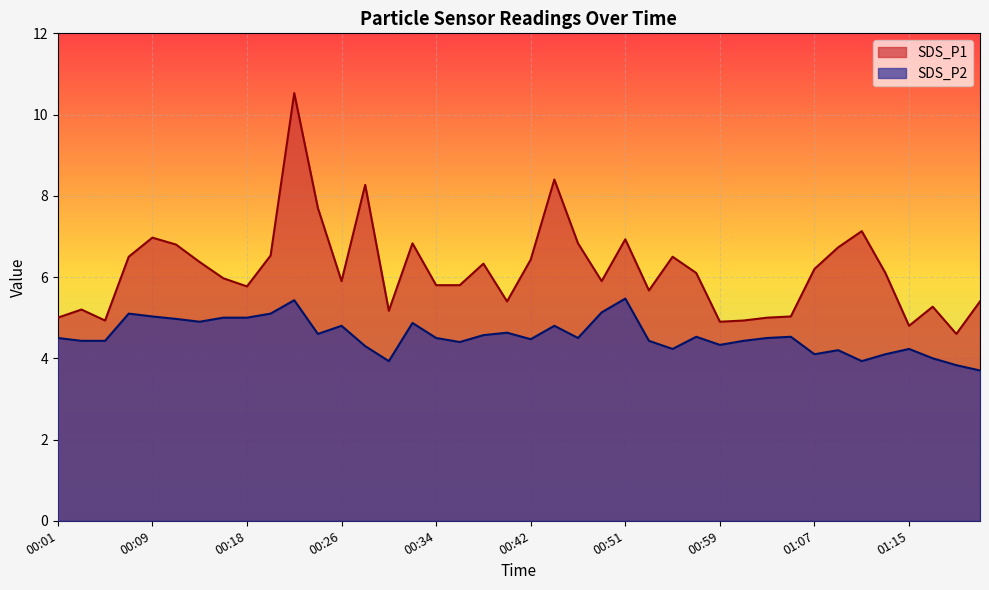

True or false: SDS_P1 has a value of 4.9 at 00:59.

True